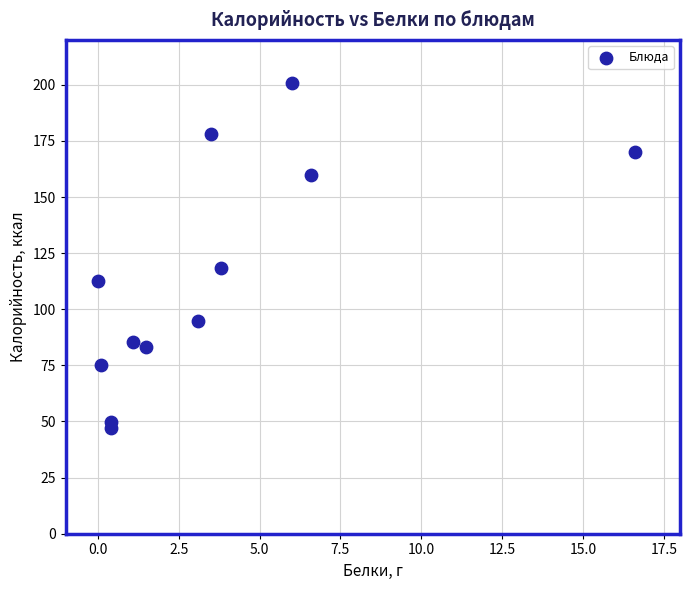

What is the average X value?

3.6